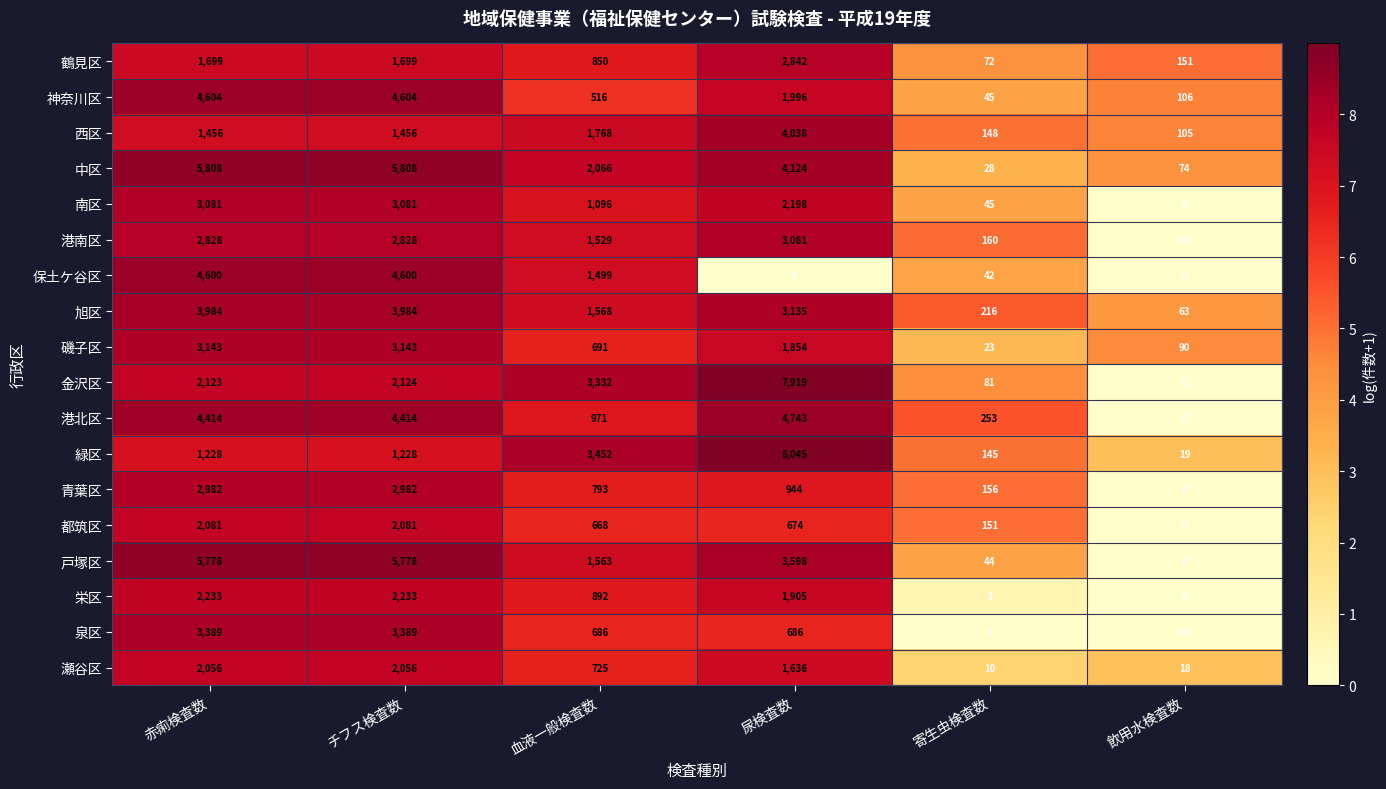

Rank the series at 血液一般検査数 from highest to lowest value.

緑区, 金沢区, 中区, 西区, 旭区, 戸塚区, 港南区, 保土ケ谷区, 南区, 港北区, 栄区, 鶴見区, 青葉区, 瀬谷区, 磯子区, 泉区, 都筑区, 神奈川区